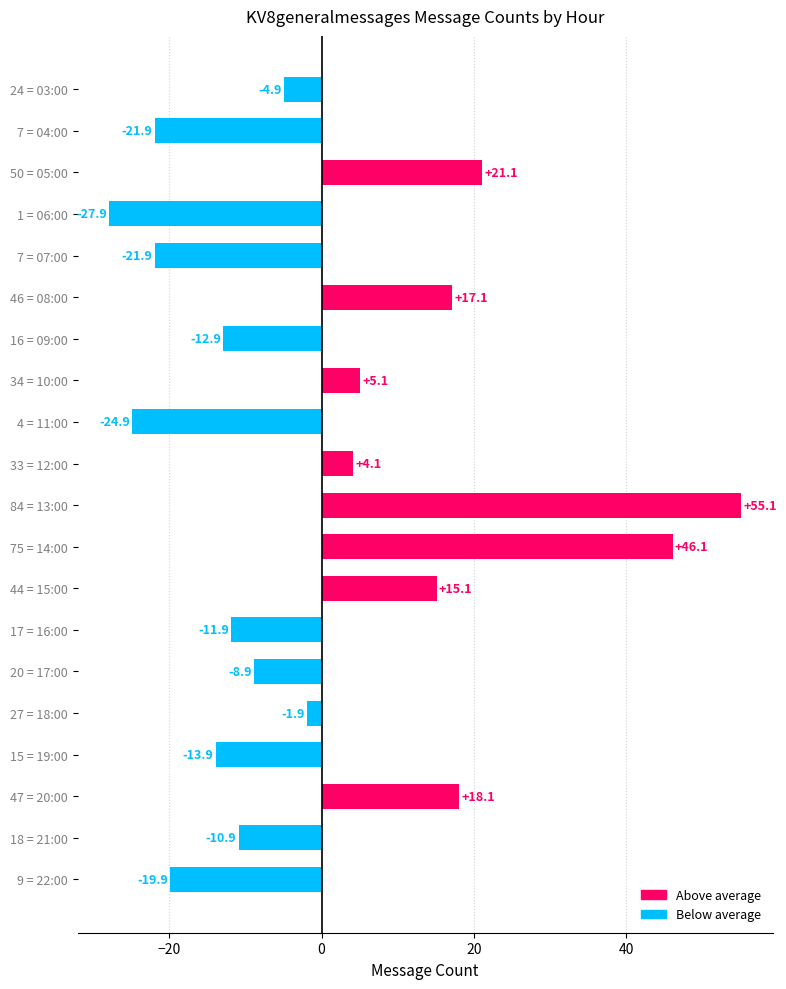

Reading bottom to top, extract all data points from this chart.

9 = 22:00=-19.9	18 = 21:00=-10.9	47 = 20:00=18.1	15 = 19:00=-13.9	27 = 18:00=-1.9	20 = 17:00=-8.9	17 = 16:00=-11.9	44 = 15:00=15.1	75 = 14:00=46.1	84 = 13:00=55.1	33 = 12:00=4.1	4 = 11:00=-24.9	34 = 10:00=5.1	16 = 09:00=-12.9	46 = 08:00=17.1	7 = 07:00=-21.9	1 = 06:00=-27.9	50 = 05:00=21.1	7 = 04:00=-21.9	24 = 03:00=-4.9